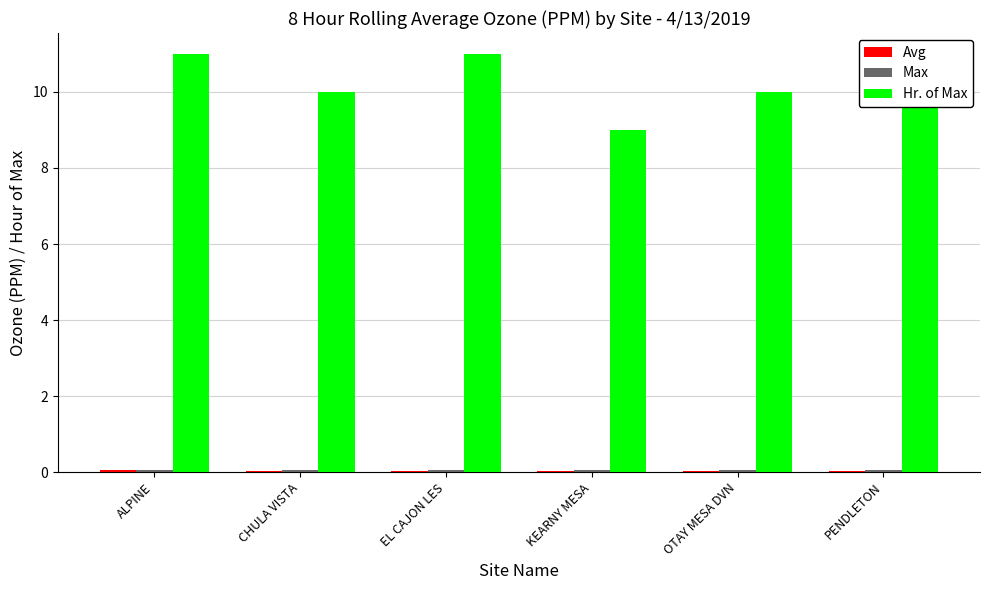

What is the maximum value shown in the chart?

11.0